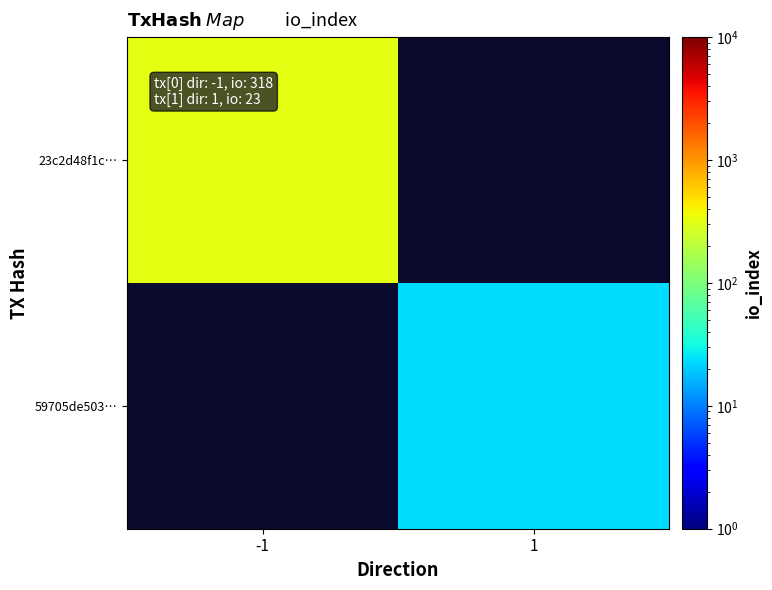

Is the value of 23c2d48f1c… at -1 greater than the value of 59705de503… at 1?

Yes